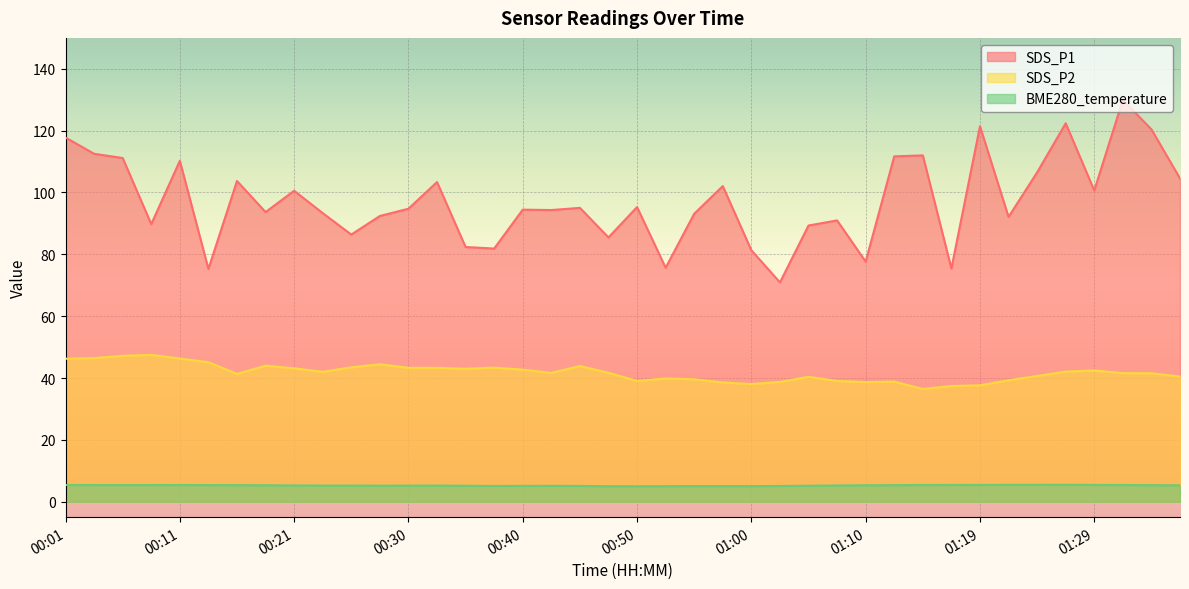

Count the number of data series in this chart.

3